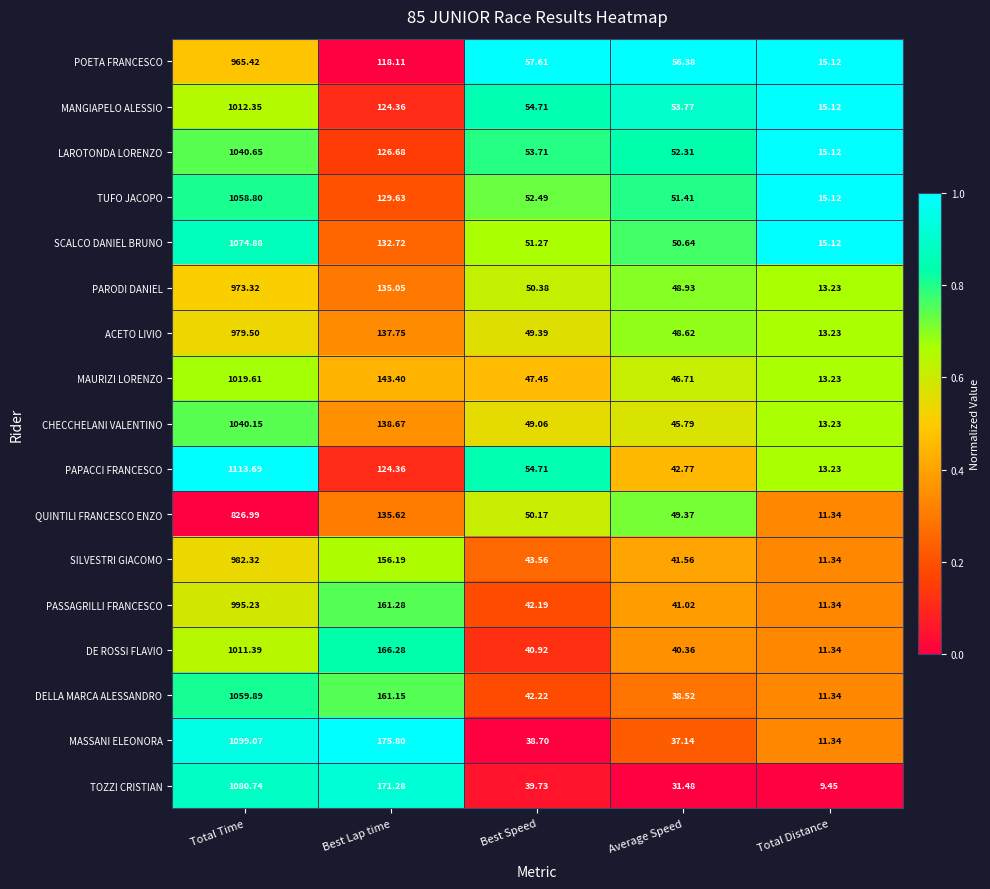

At which label does CHECCHELANI VALENTINO reach its peak?

Total Time